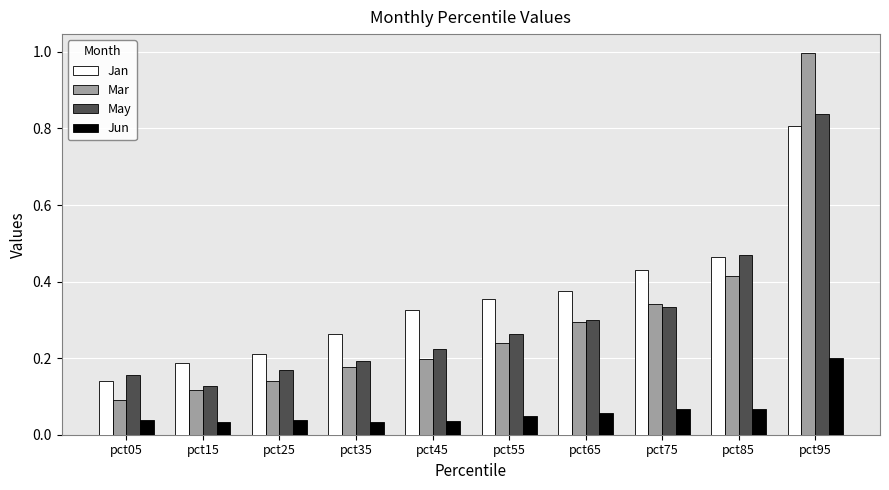

What is the sum of the May values at pct45 and pct75?

0.6